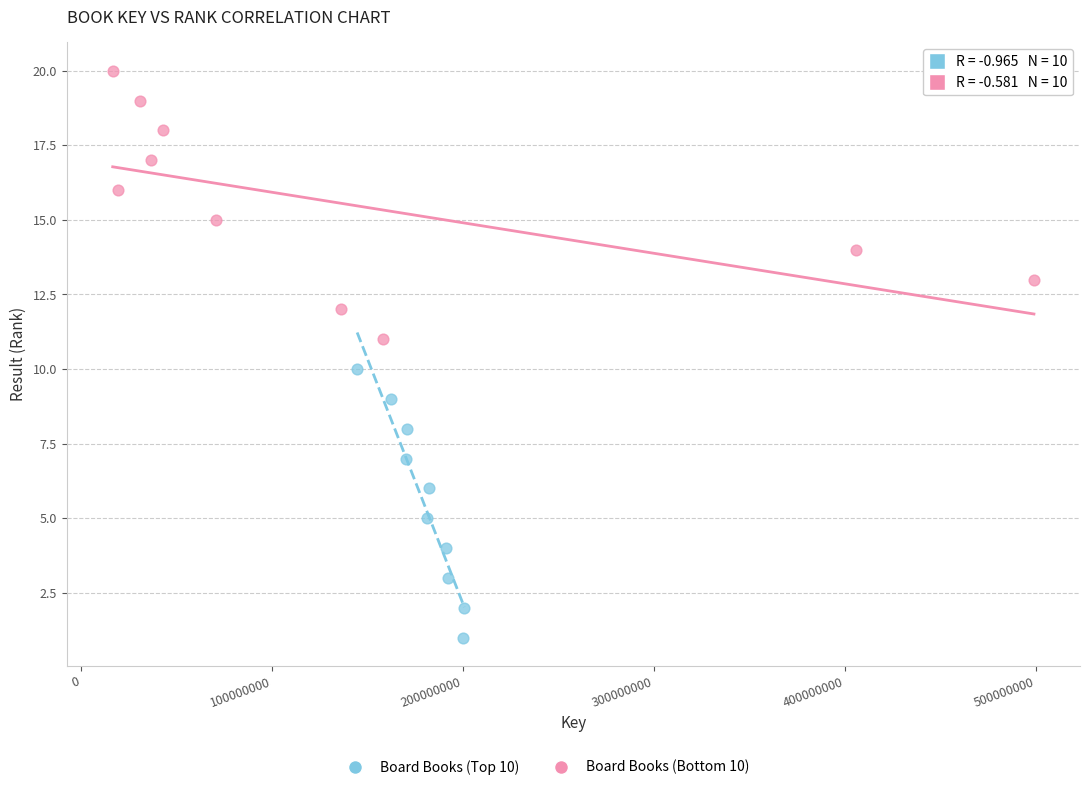

Which series contains the highest Y value?

Board Books (Bottom 10)